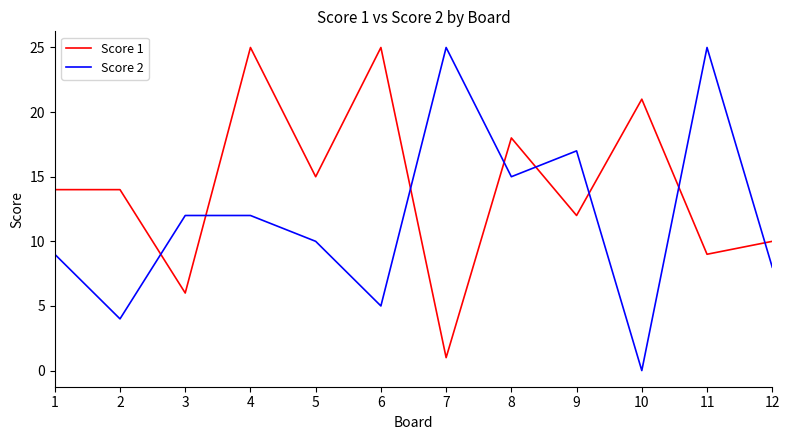

Does the chart display data point markers on the line(s)?

No